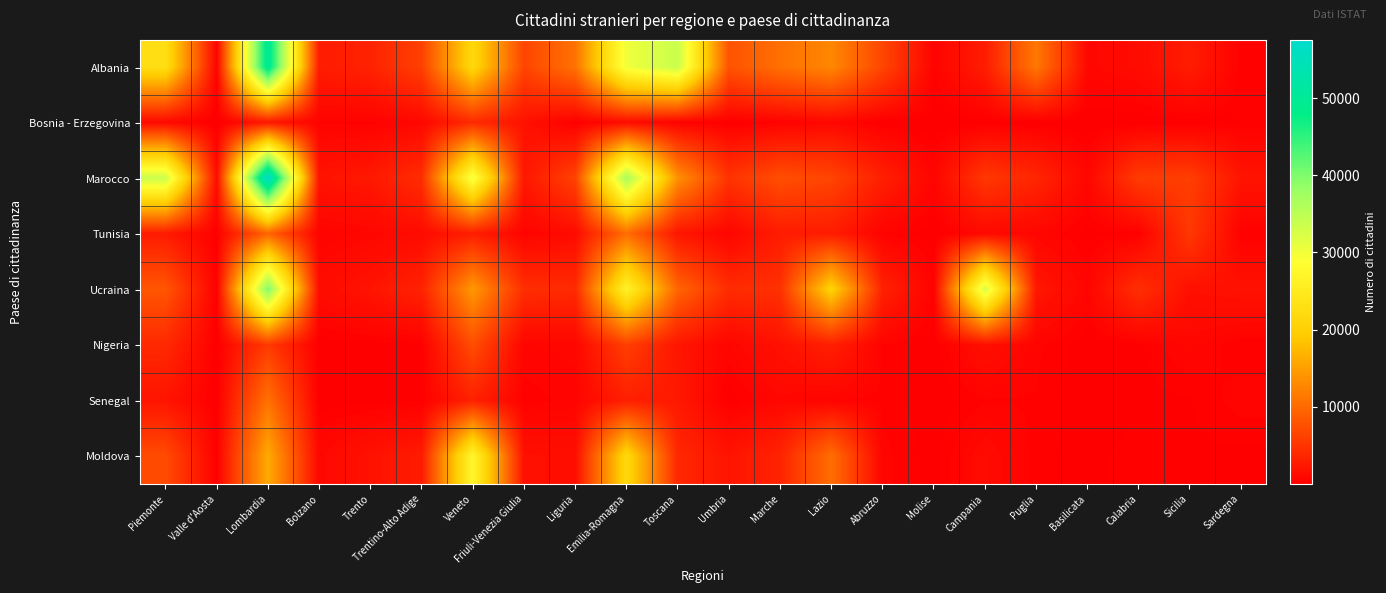

Reading left to right, list all the values displayed in this chart.

Albania: Piemonte=22723	Valle d'Aosta=461	Lombardia=50514	Bolzano=2739	Trento=3345	Trentino-Alto Adige=6084	Veneto=21469	Friuli-Venezia Giulia=6486	Liguria=10805	Emilia-Romagna=30184	Toscana=33861	Umbria=7786	Marche=10610	Lazio=12751	Abruzzo=6627	Molise=424	Campania=2795	Puglia=11316	Basilicata=830	Calabria=1207	Sicilia=2754	Sardegna=290
Bosnia - Erzegovina: Piemonte=946	Valle d'Aosta=5	Lombardia=2259	Bolzano=412	Trento=357	Trentino-Alto Adige=769	Veneto=4059	Friuli-Venezia Giulia=1776	Liguria=106	Emilia-Romagna=1258	Toscana=410	Umbria=72	Marche=366	Lazio=810	Abruzzo=68	Molise=1	Campania=98	Puglia=34	Basilicata=2	Calabria=15	Sicilia=36	Sardegna=224
Marocco: Piemonte=33642	Valle d'Aosta=1195	Lombardia=57529	Bolzano=1944	Trento=2384	Trentino-Alto Adige=4328	Veneto=30174	Friuli-Venezia Giulia=2228	Liguria=6303	Emilia-Romagna=36952	Toscana=13622	Umbria=4845	Marche=7422	Lazio=6493	Abruzzo=3074	Molise=593	Campania=5301	Puglia=3658	Basilicata=721	Calabria=5655	Sicilia=5898	Sardegna=2017
Tunisia: Piemonte=2585	Valle d'Aosta=199	Lombardia=9428	Bolzano=447	Trento=739	Trentino-Alto Adige=1186	Veneto=2868	Friuli-Venezia Giulia=535	Liguria=1187	Emilia-Romagna=10268	Toscana=2165	Umbria=650	Marche=2710	Lazio=2779	Abruzzo=399	Molise=55	Campania=921	Puglia=720	Basilicata=128	Calabria=237	Sicilia=5353	Sardegna=243
Ucraina: Piemonte=8120	Valle d'Aosta=215	Lombardia=40027	Bolzano=1292	Trento=2019	Trentino-Alto Adige=3311	Veneto=14366	Friuli-Venezia Giulia=4380	Liguria=4053	Emilia-Romagna=26412	Toscana=9565	Umbria=4144	Marche=4662	Lazio=20431	Abruzzo=3217	Molise=391	Campania=32610	Puglia=2296	Basilicata=643	Calabria=4460	Sicilia=1609	Sardegna=1848
Nigeria: Piemonte=3928	Valle d'Aosta=31	Lombardia=5500	Bolzano=47	Trento=126	Trentino-Alto Adige=173	Veneto=7265	Friuli-Venezia Giulia=659	Liguria=755	Emilia-Romagna=5978	Toscana=2138	Umbria=633	Marche=1759	Lazio=3012	Abruzzo=435	Molise=28	Campania=1592	Puglia=520	Basilicata=54	Calabria=172	Sicilia=757	Sardegna=262
Senegal: Piemonte=2001	Valle d'Aosta=20	Lombardia=10737	Bolzano=74	Trento=127	Trentino-Alto Adige=201	Veneto=3180	Friuli-Venezia Giulia=305	Liguria=559	Emilia-Romagna=3000	Toscana=2416	Umbria=56	Marche=802	Lazio=445	Abruzzo=379	Molise=15	Campania=418	Puglia=425	Basilicata=17	Calabria=115	Sicilia=202	Sardegna=593
Moldova: Piemonte=7141	Valle d'Aosta=158	Lombardia=16089	Bolzano=786	Trento=1851	Trentino-Alto Adige=2637	Veneto=27360	Friuli-Venezia Giulia=1666	Liguria=1436	Emilia-Romagna=21544	Toscana=3807	Umbria=1978	Marche=3414	Lazio=10415	Abruzzo=541	Molise=103	Campania=1162	Puglia=330	Basilicata=84	Calabria=402	Sicilia=189	Sardegna=136